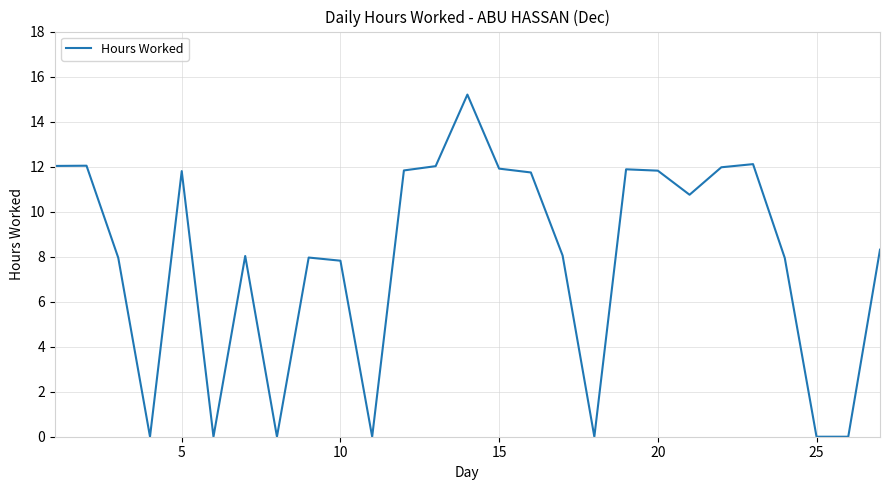

What is the average value?

7.9